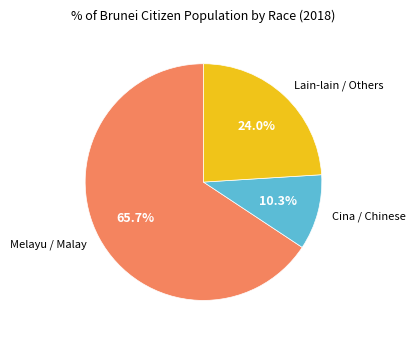

True or false: Lain-lain / Others accounts for 17% of the total.

False